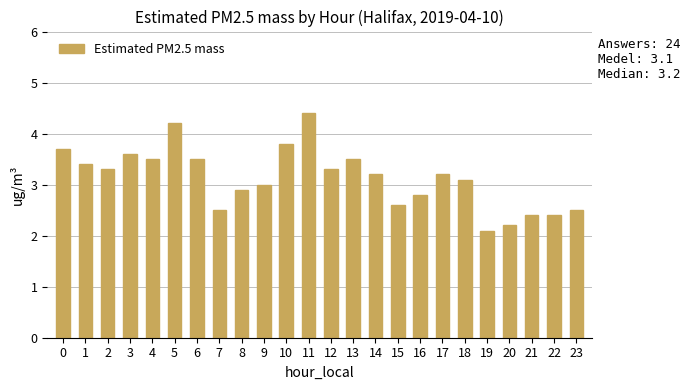

Does the chart contain any negative values?

No